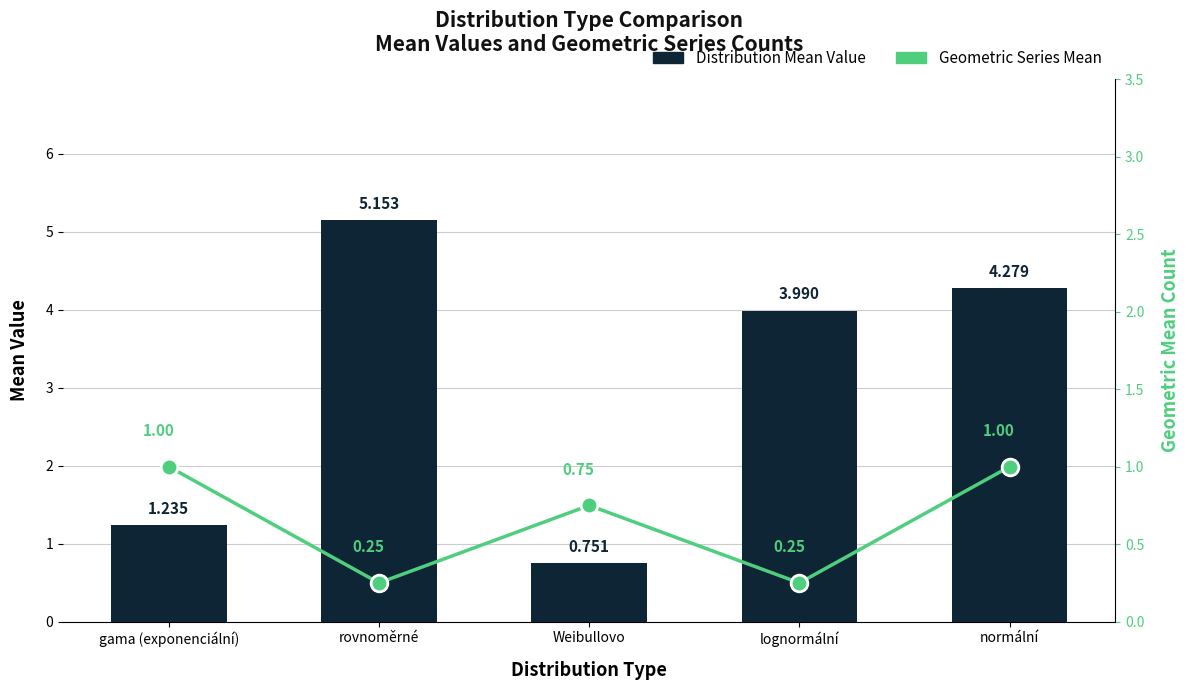

What is the label of the 2nd bar from the right?

lognormální